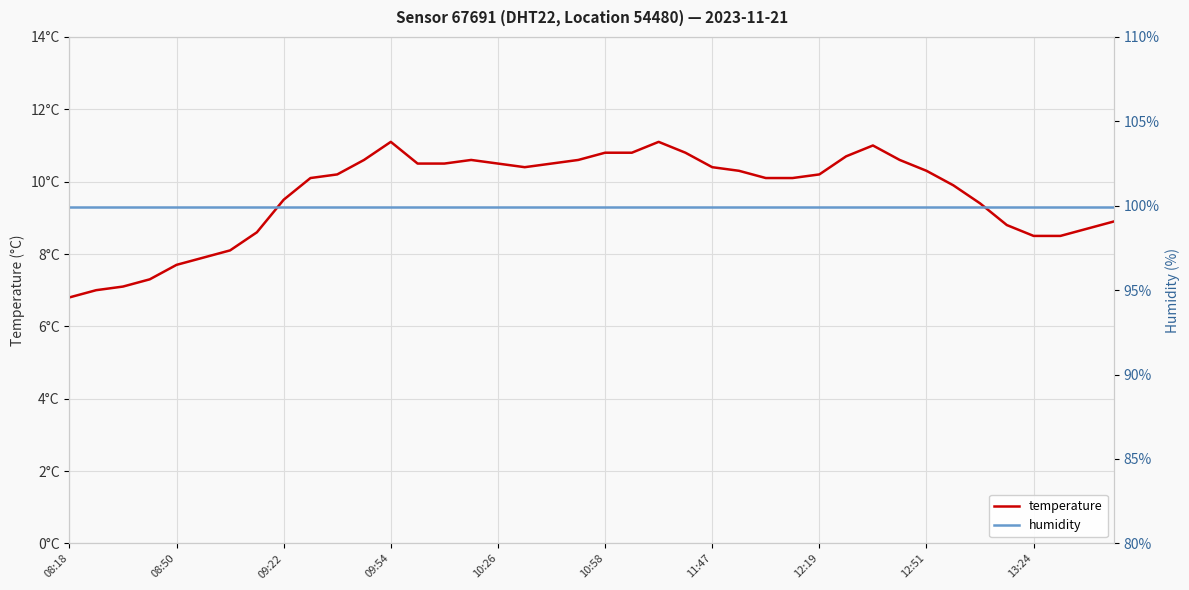

Rank the series by their average value, from lowest to highest.

temperature, humidity